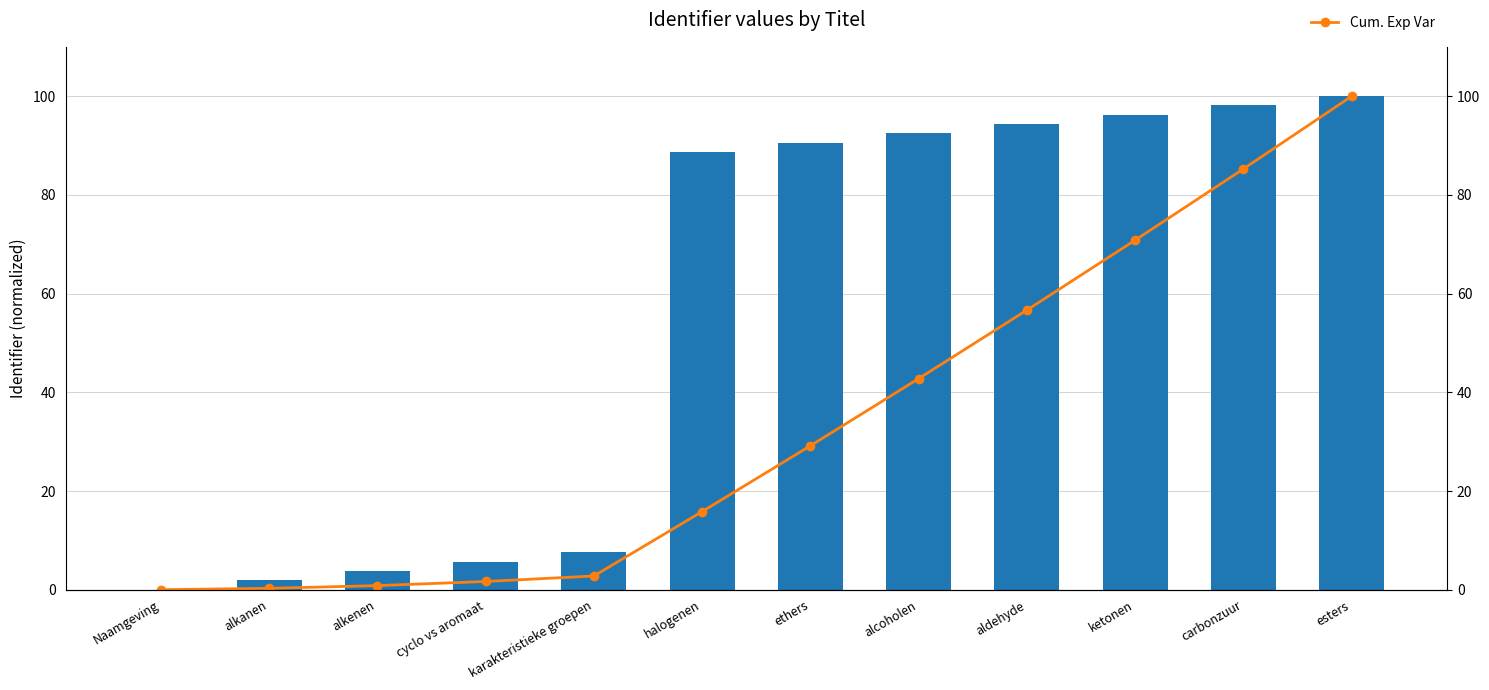

Reading left to right, transcribe all the data shown in this chart.

Identifier (normalized): 0.0	1.9	3.8	5.7	7.5	88.7	90.6	92.5	94.3	96.2	98.1	100.0
Cum. Exp Var: 0.0	0.3	0.8	1.7	2.8	15.8	29.2	42.8	56.7	70.8	85.3	100.0